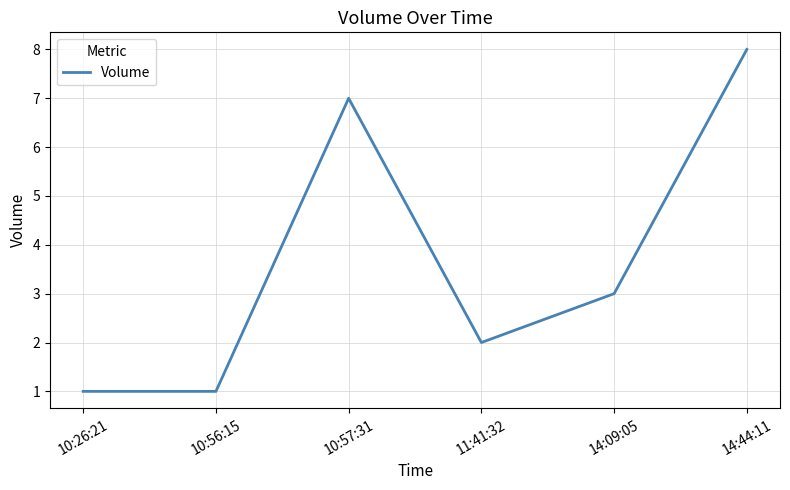

What position from the right is 11:41:32?

3